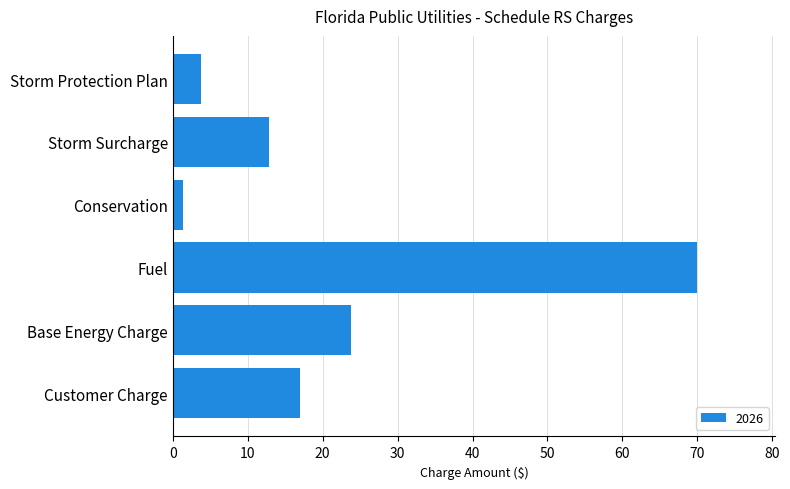

How many data points are less than 16?

3